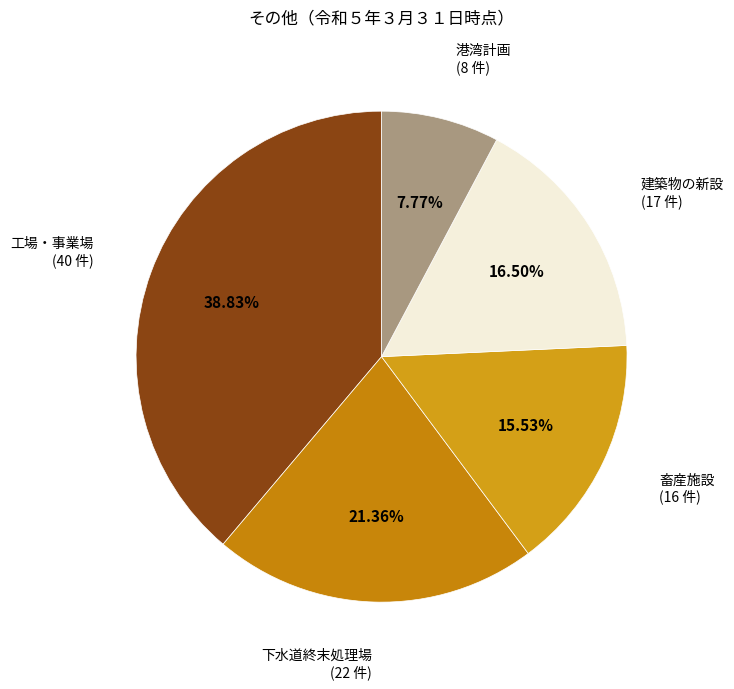

Is 工場・事業場 the majority of the pie?

No